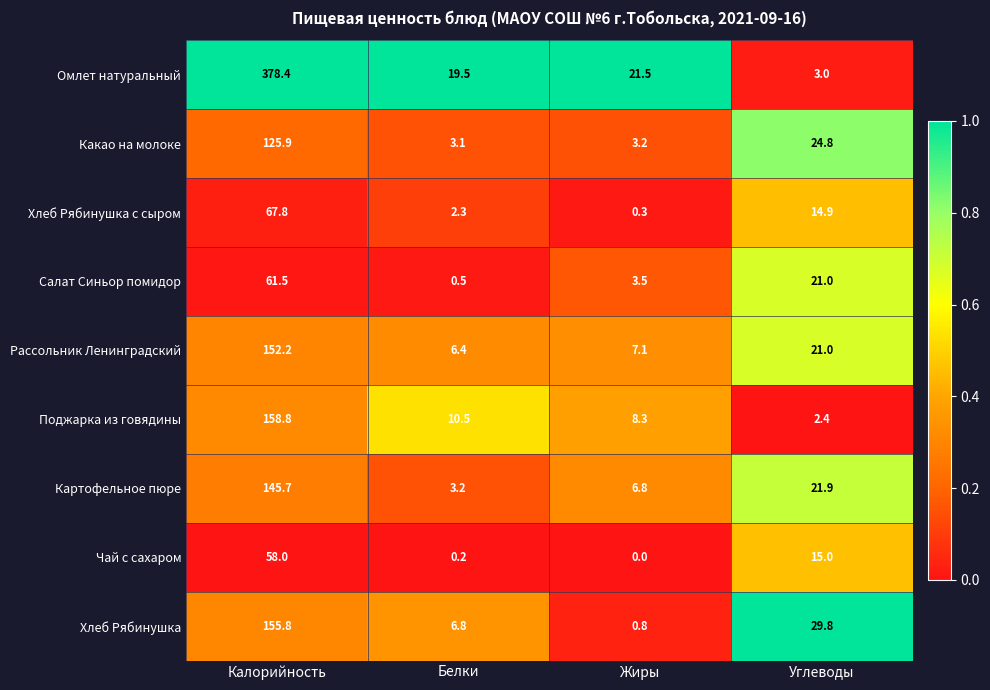

Rank the series by their maximum value, from highest to lowest.

Омлет натуральный, Поджарка из говядины, Хлеб Рябинушка, Рассольник Ленинградский, Картофельное пюре, Какао на молоке, Хлеб Рябинушка с сыром, Салат Синьор помидор, Чай с сахаром